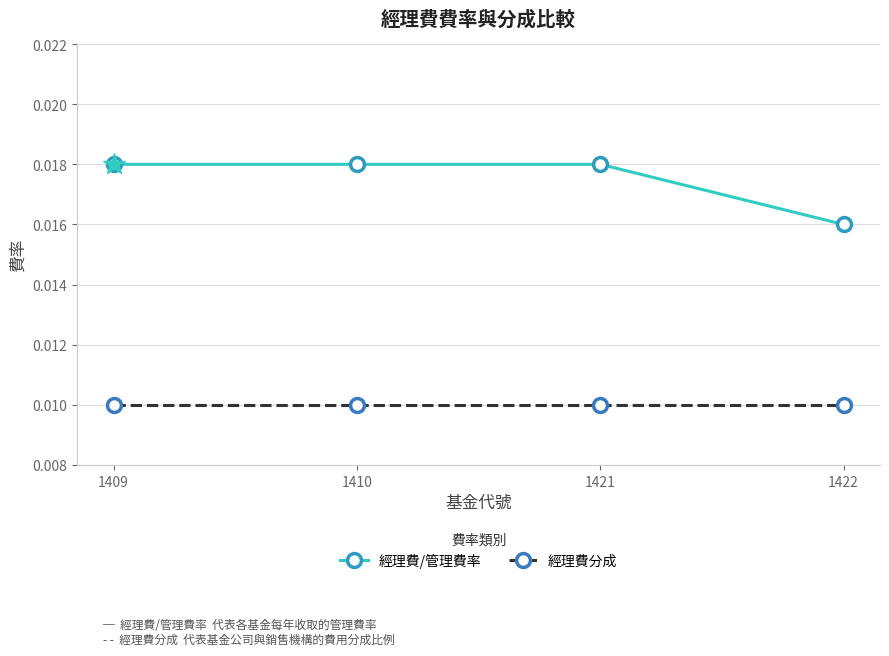

How many lines are shown in the chart?

2